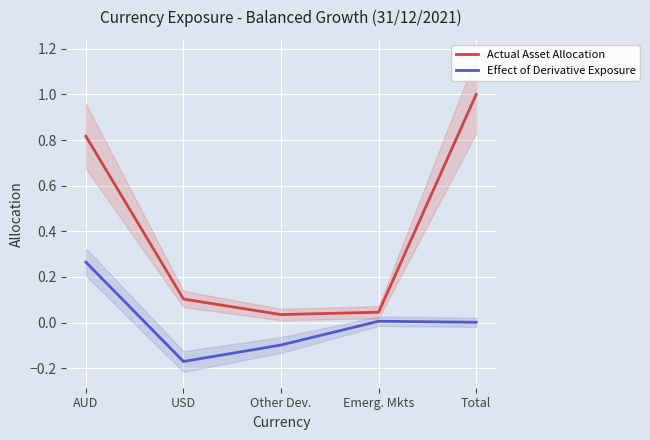

What is the total value across all series at Other Dev.?

-0.1